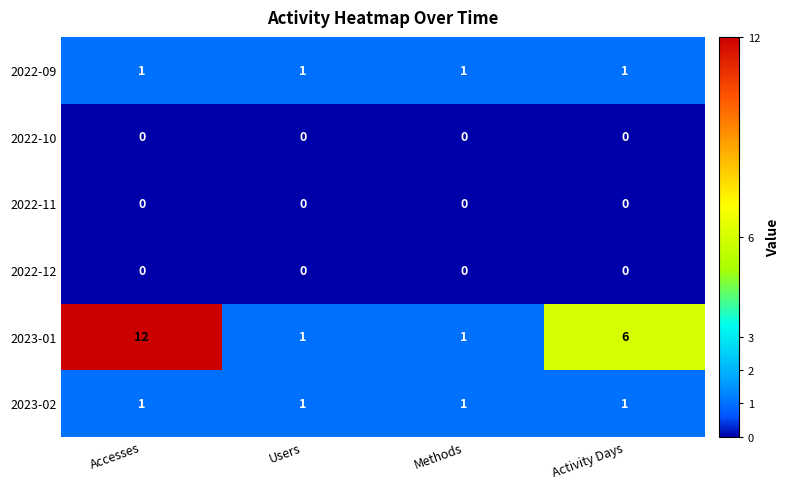

The value of 2022-12 at Users is 0. True or false?

True